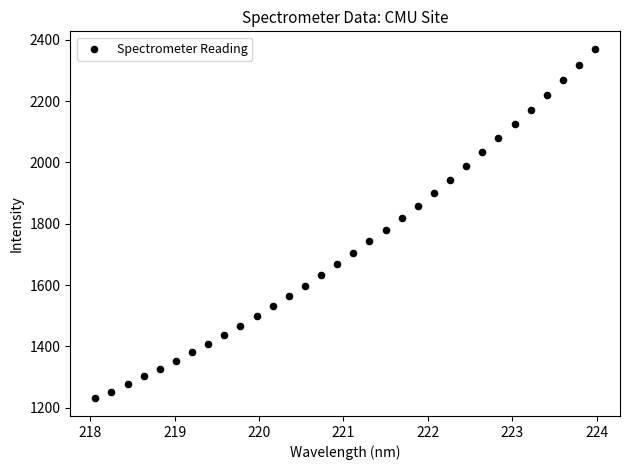

What is the range of Y values (max minus min)?

1141.7